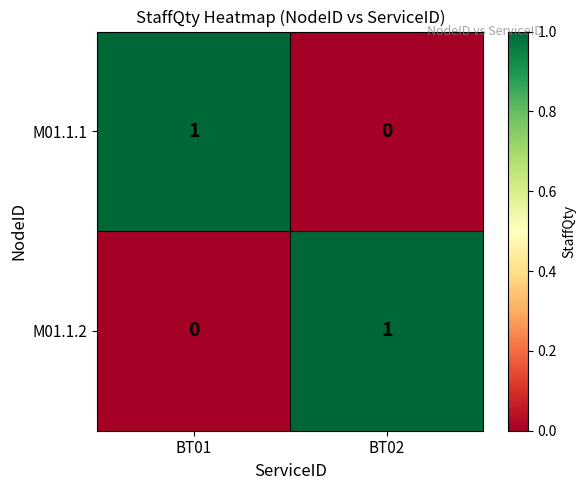

Is it true that M01.1.1 equals 1 at BT01?

True